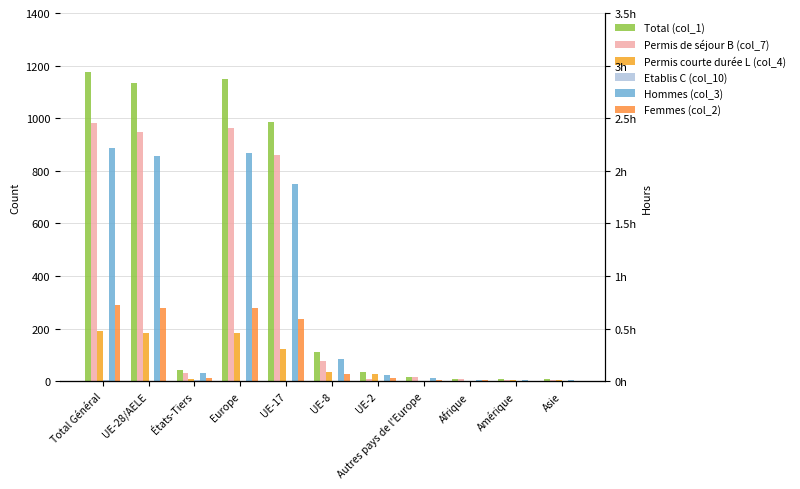

Between Amérique and Total Général, which is larger?

Total Général